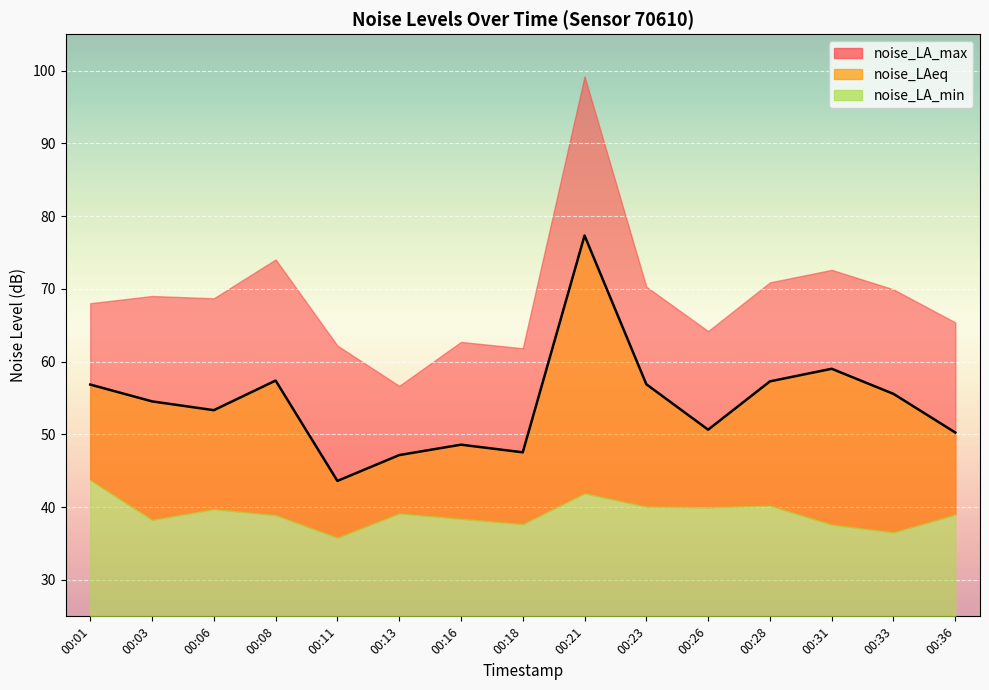

Reading left to right, extract all data points from this chart.

noise_LA_min: 43.8	38.3	39.8	38.9	35.8	39.2	38.4	37.7	41.9	40.1	40.0	40.2	37.6	36.6	39.0
noise_LAeq: 56.9	54.5	53.3	57.4	43.6	47.2	48.6	47.5	77.3	56.9	50.6	57.3	59.0	55.6	50.3
noise_LA_max: 68.0	69.0	68.7	74.0	62.2	56.7	62.7	61.8	99.2	70.3	64.2	70.9	72.6	69.9	65.4